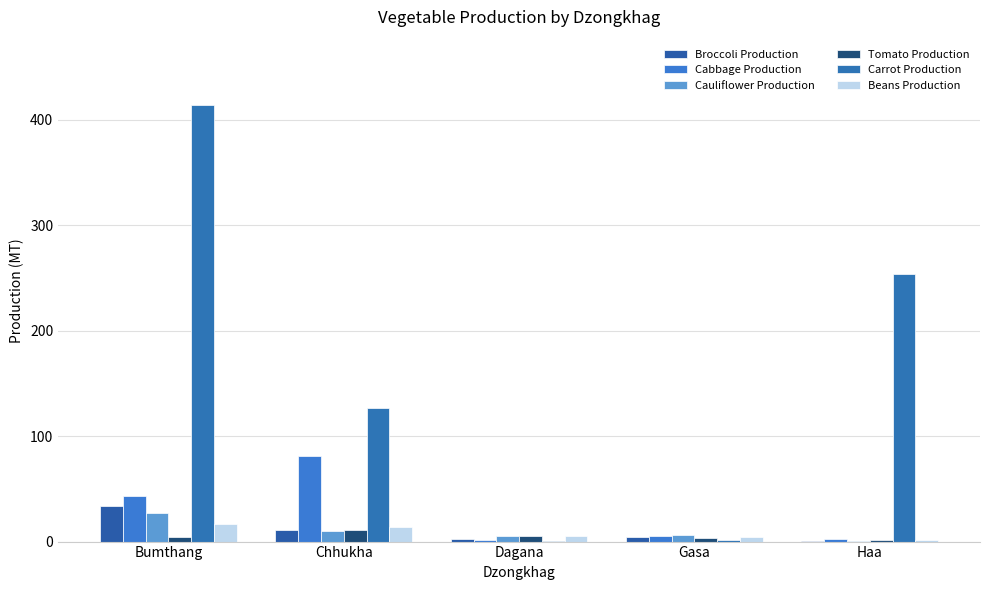

How many data points does each series have?

5